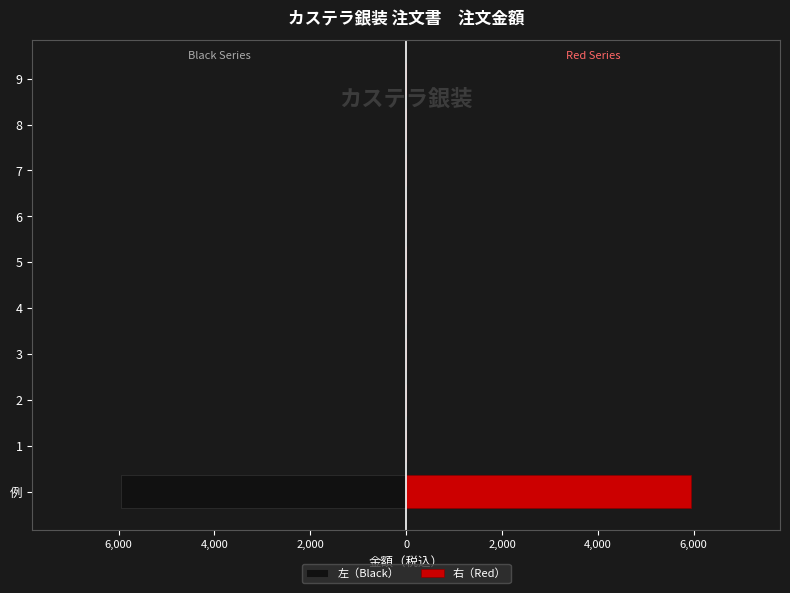

The 左（Black） series shows 0 at 6. True or false?

True